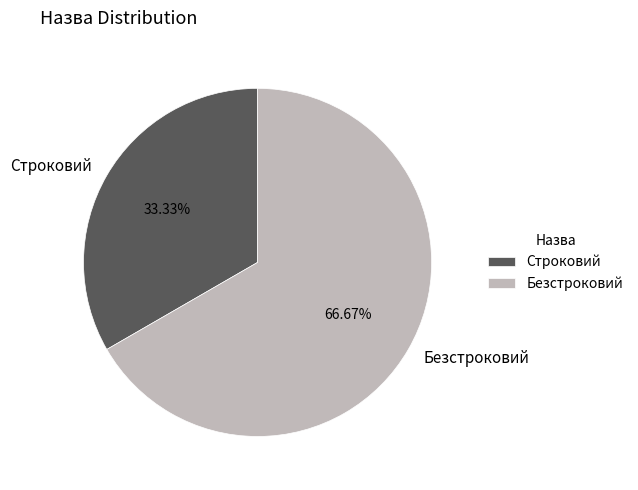

Combined, do Безстроковий and Строковий account for over 50%?

Yes